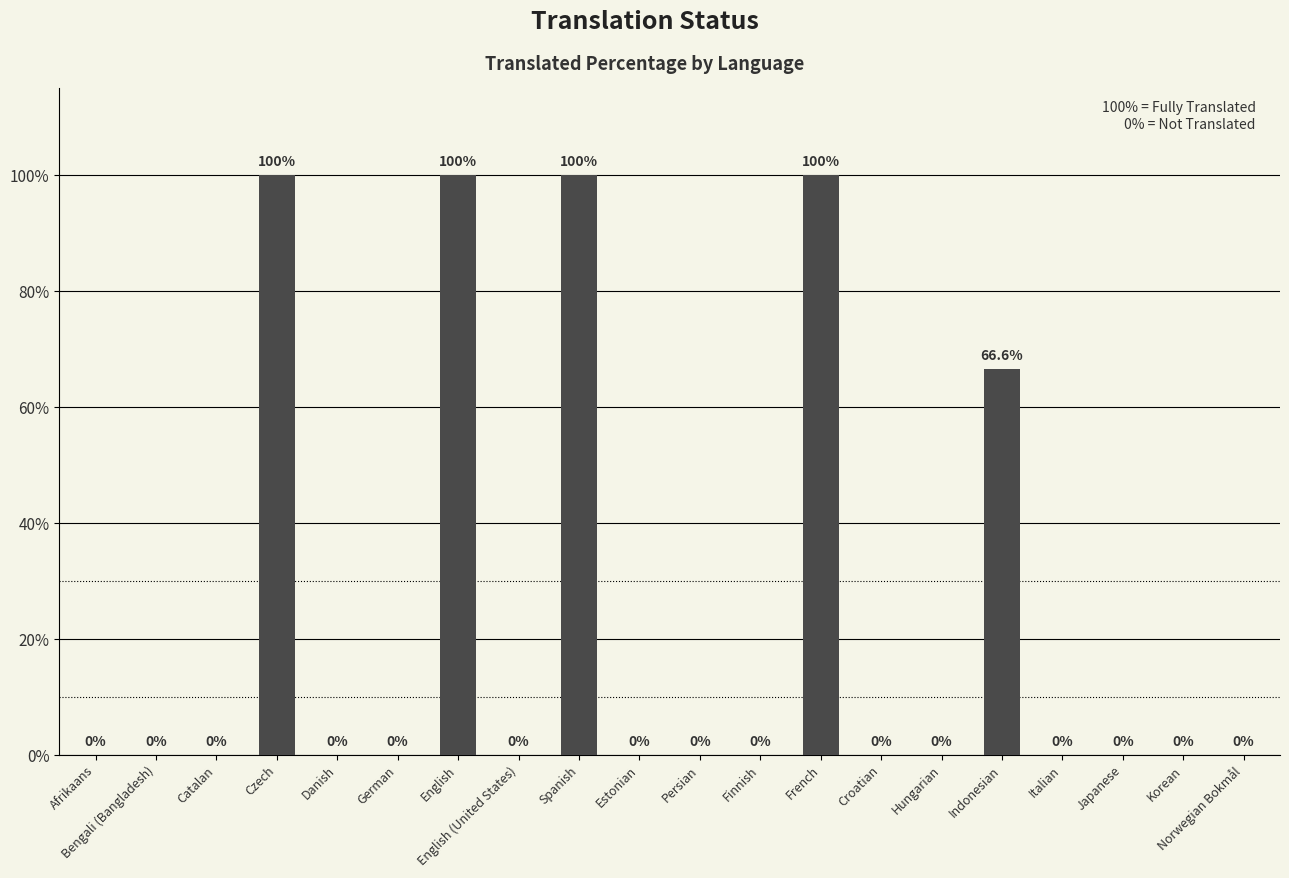

What is the change in value from Czech to Norwegian Bokmål?

-100.0